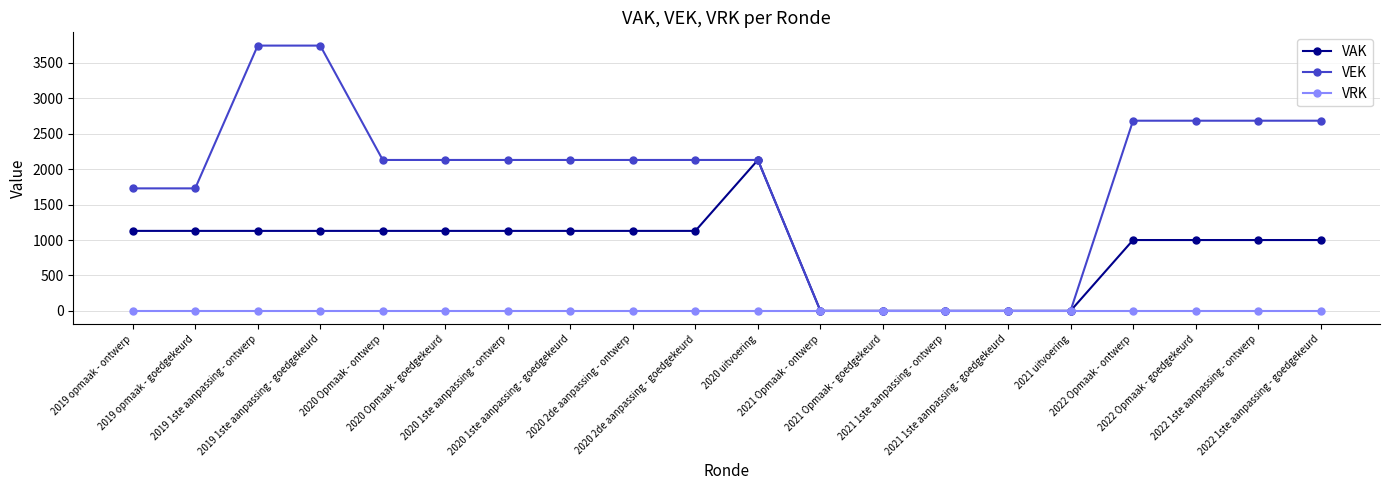

Rank the series by their maximum value, from highest to lowest.

VEK, VAK, VRK